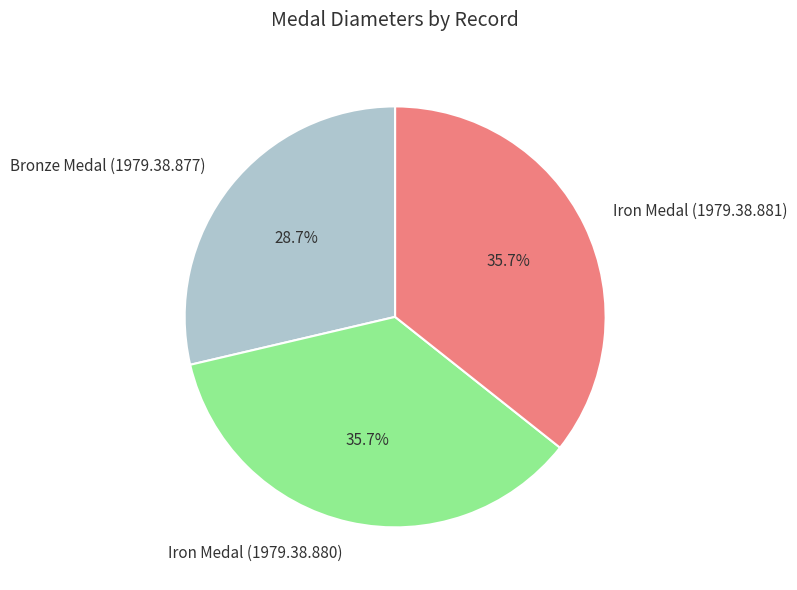

To the nearest percent, what percentage of the pie is Iron Medal (1979.38.880)?

36%